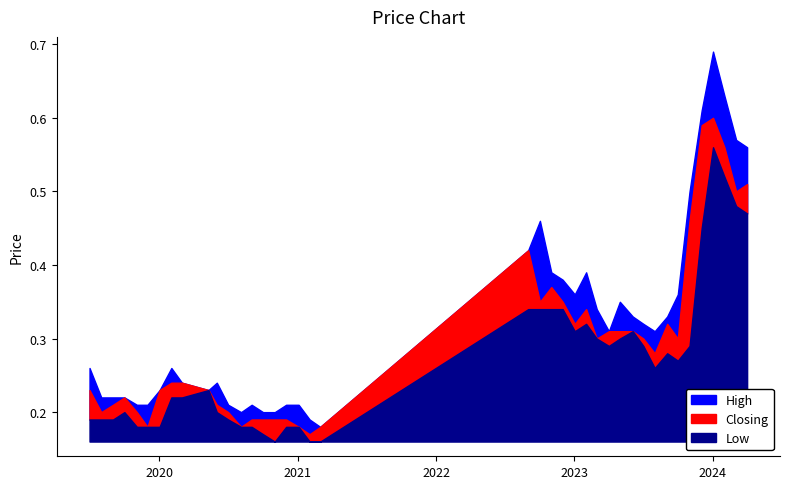

True or false: Low and Closing intersect in this chart.

False